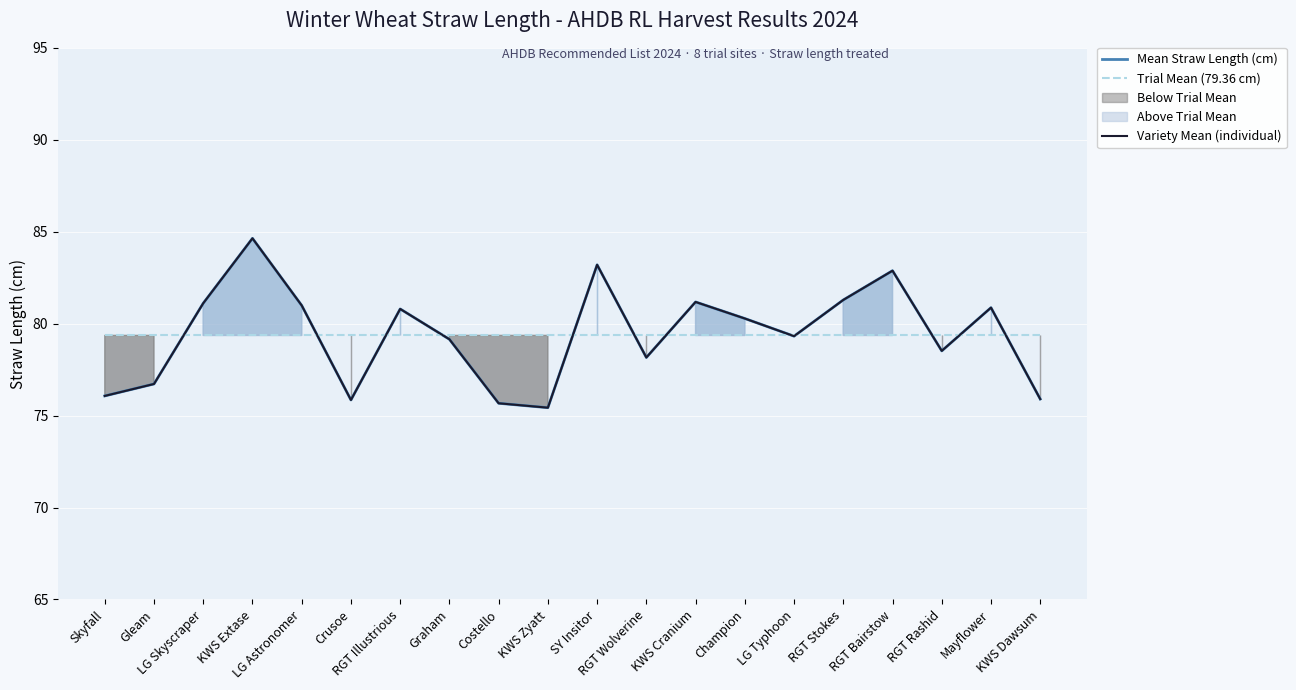

Is the value of Trial Mean (79.36 cm) at Graham greater than the value of Mean Straw Length (cm) at KWS Cranium?

No